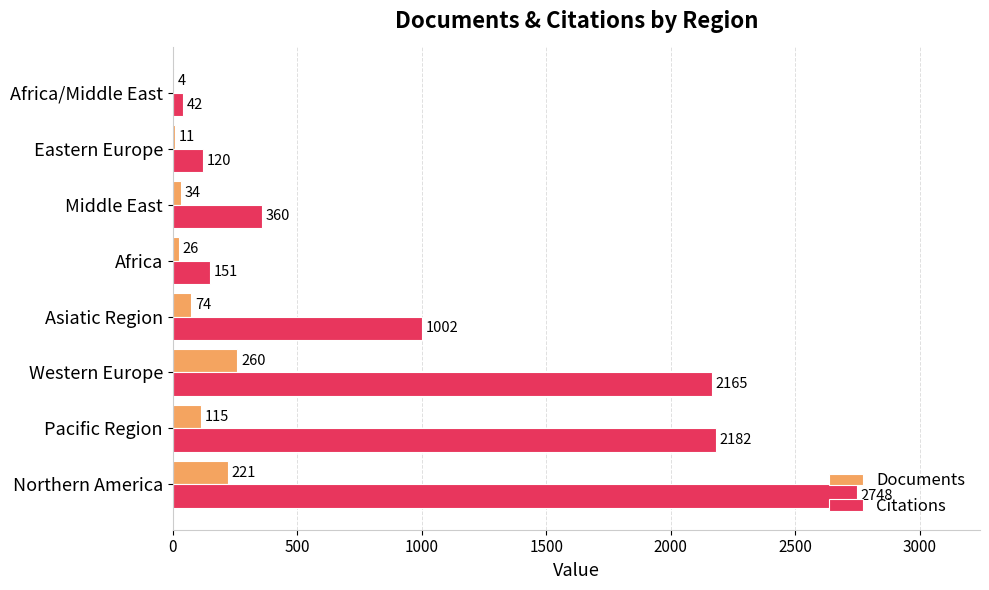

Which series has the largest total across all categories?

Citations